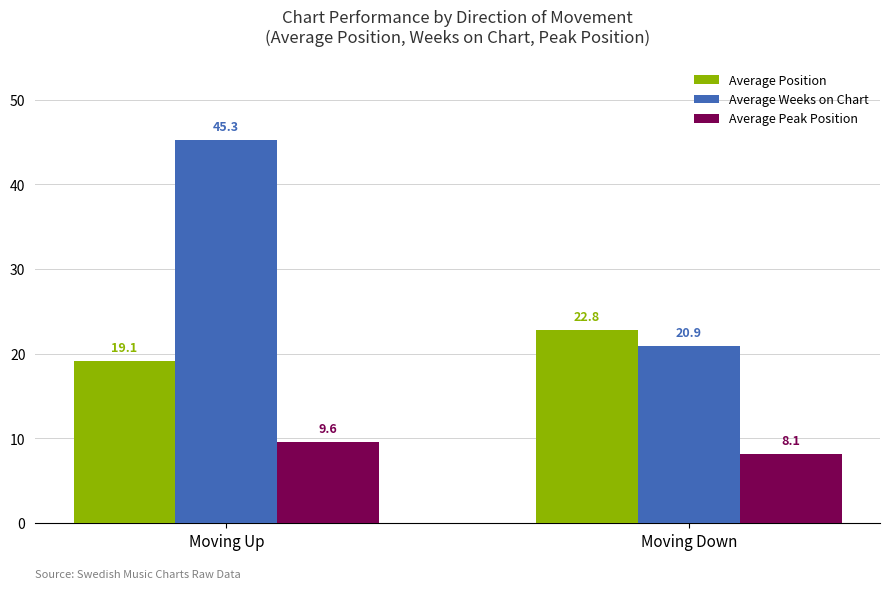

What is the label of the 2nd bar from the right?

Moving Up